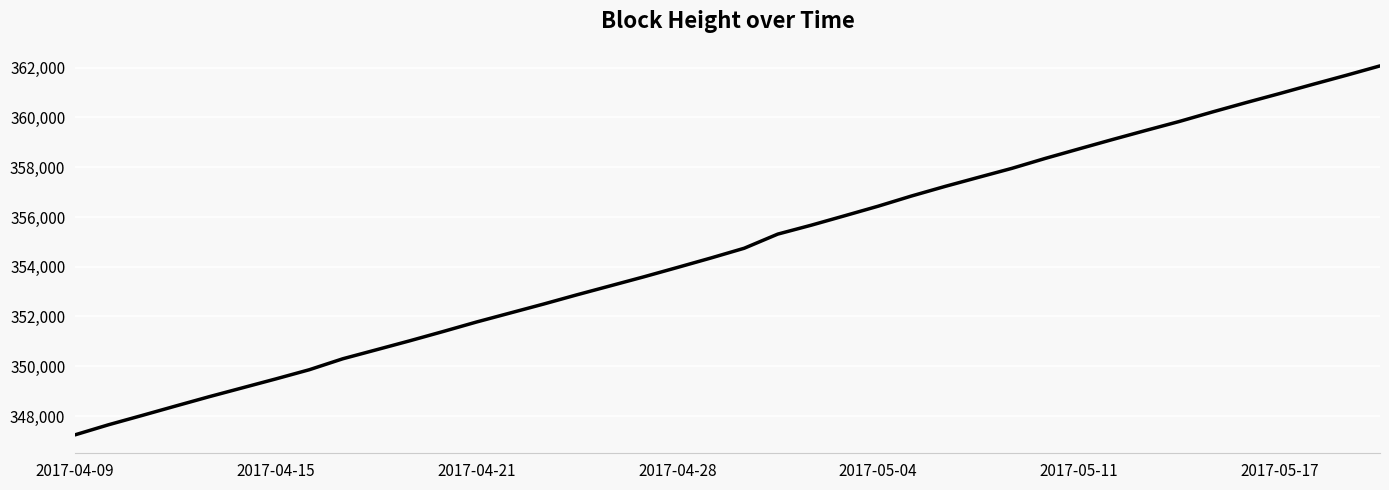

True or false: the data has more than 2 interior local peaks.

False